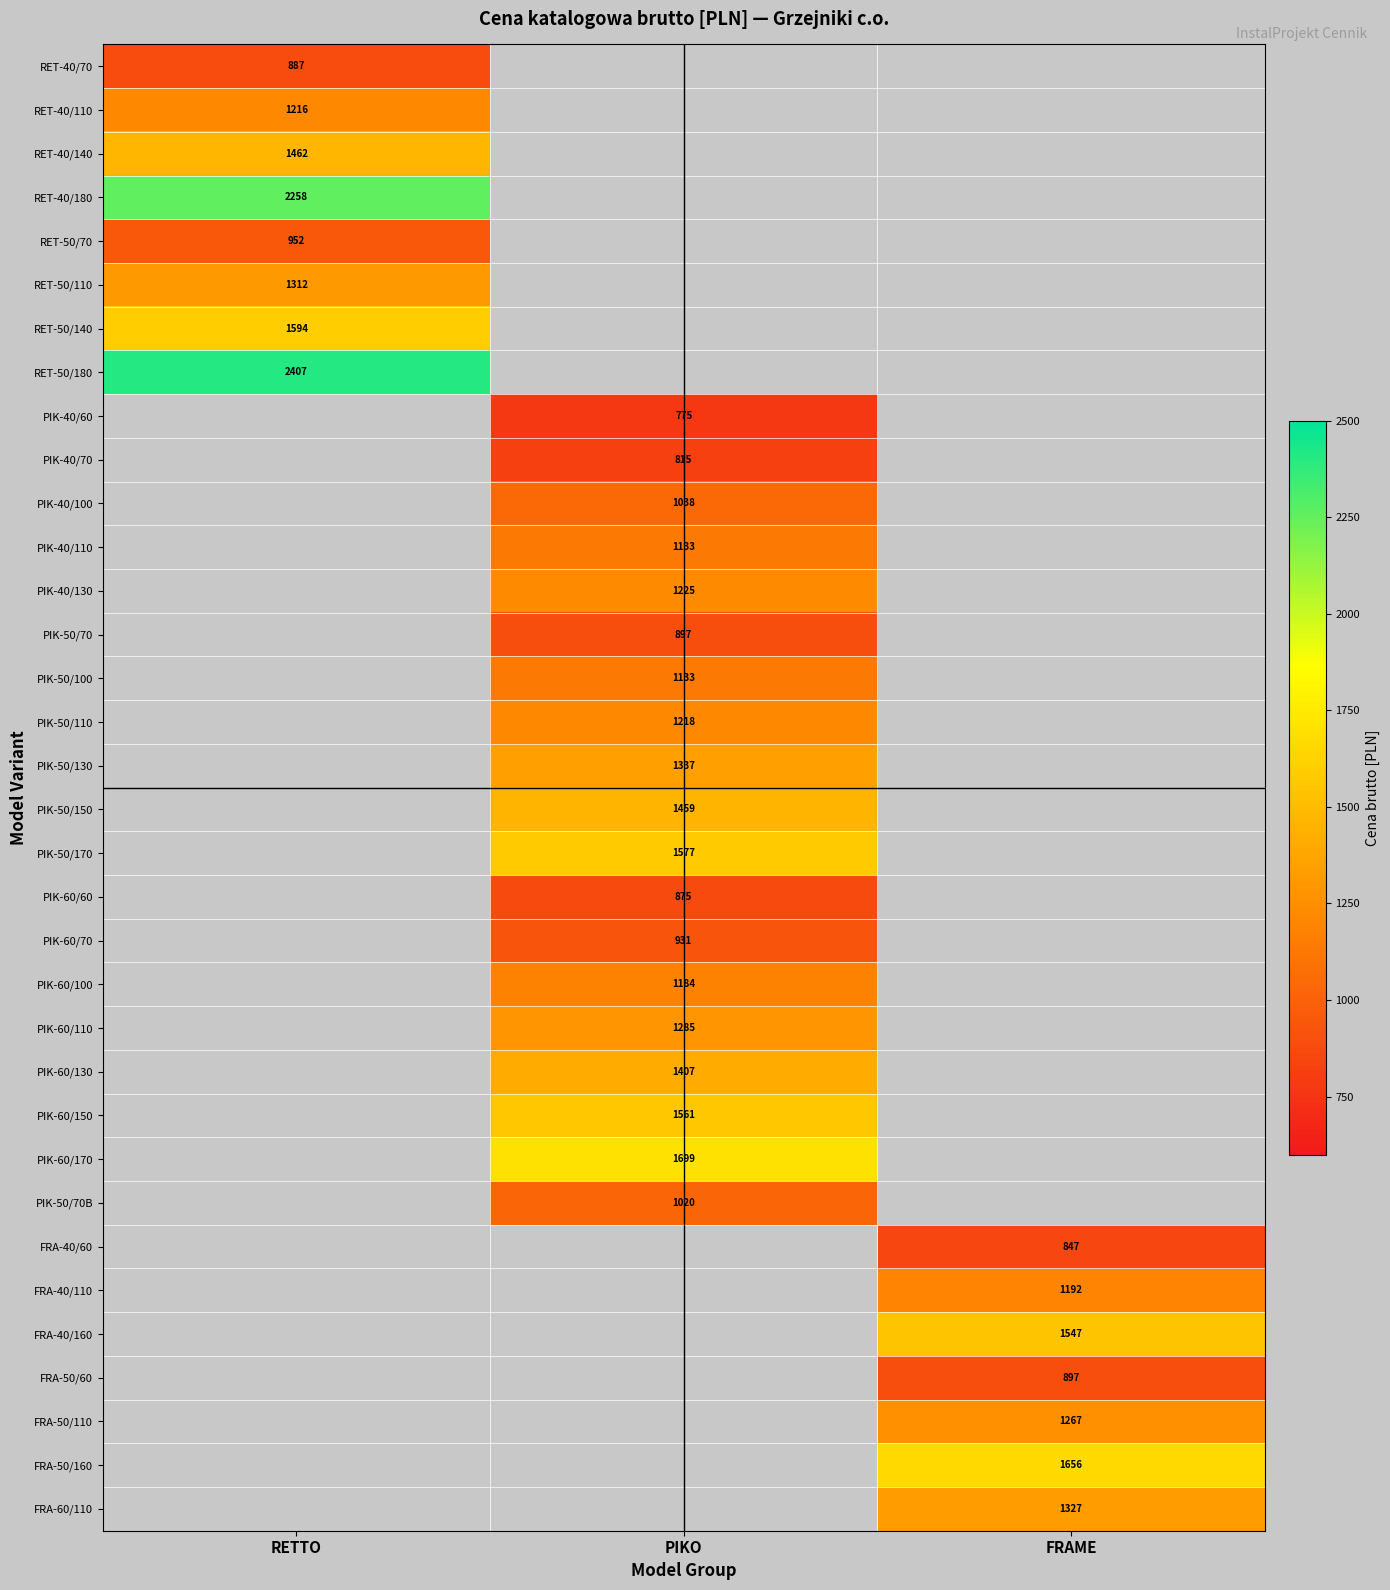

Count the number of data series in this chart.

34